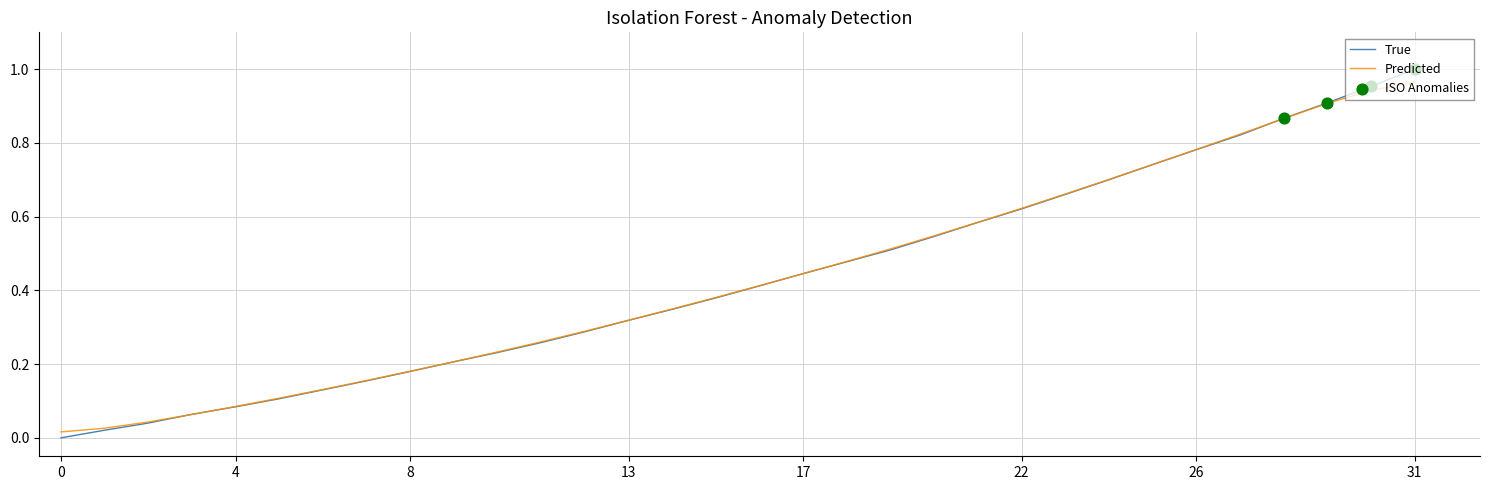

At how many categories does at least one series exceed 0?

32